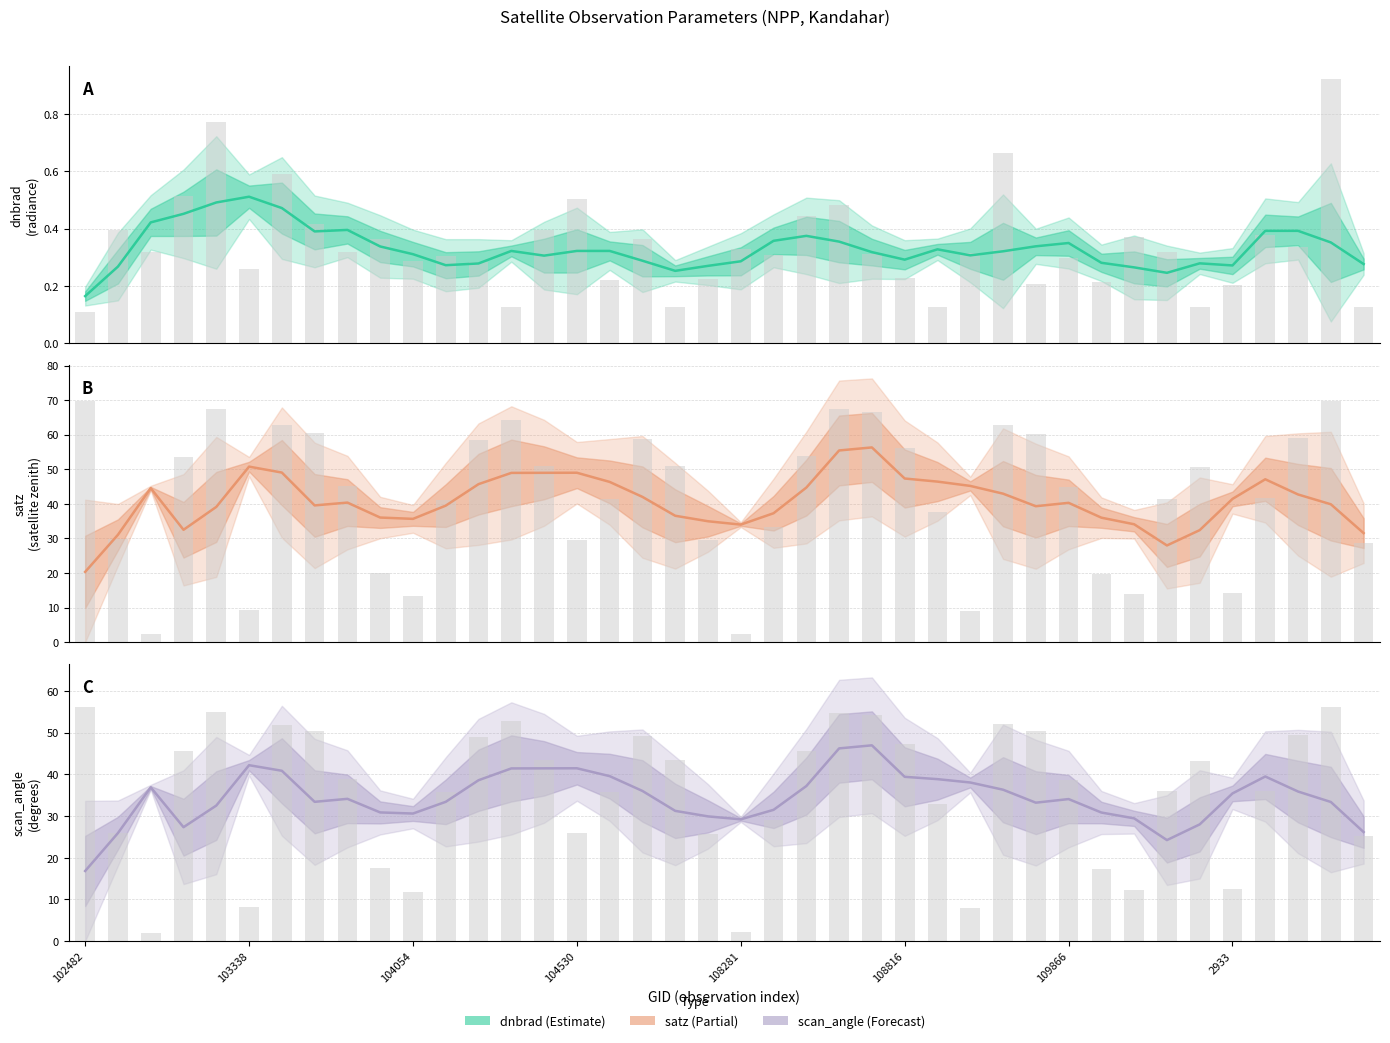

At which category is the sum across all series the highest?

24